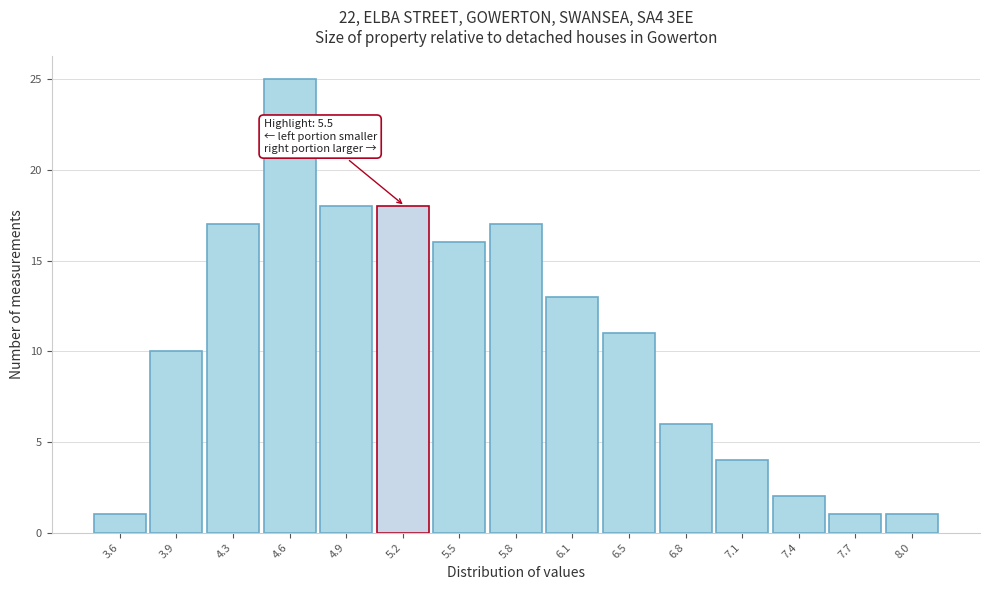

Reading right to left, transcribe all the data shown in this chart.

1	1	2	4	6	11	13	17	16	18	18	25	17	10	1